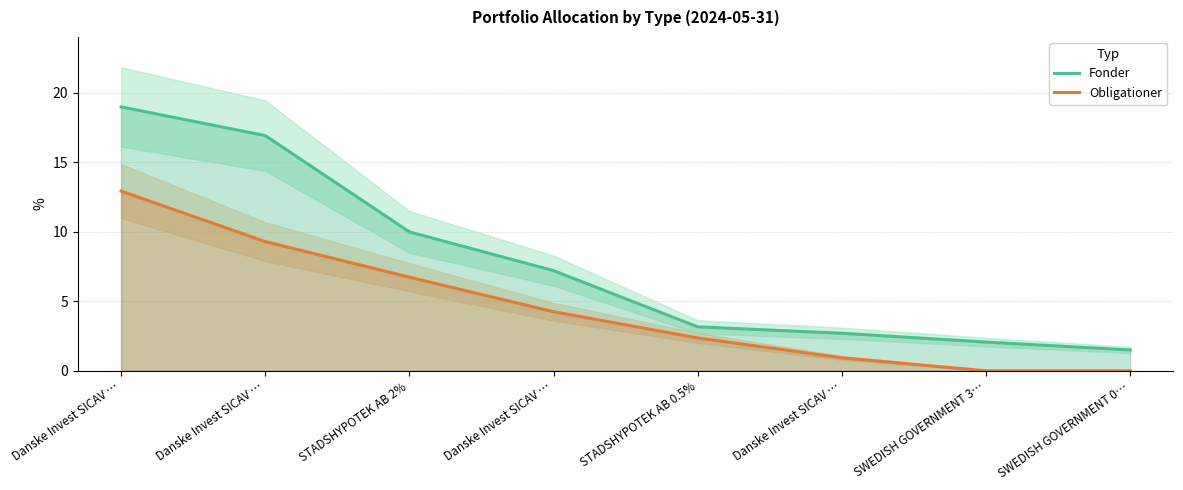

Rank the series at Danske Invest SICAV … from highest to lowest value.

Fonder, Obligationer